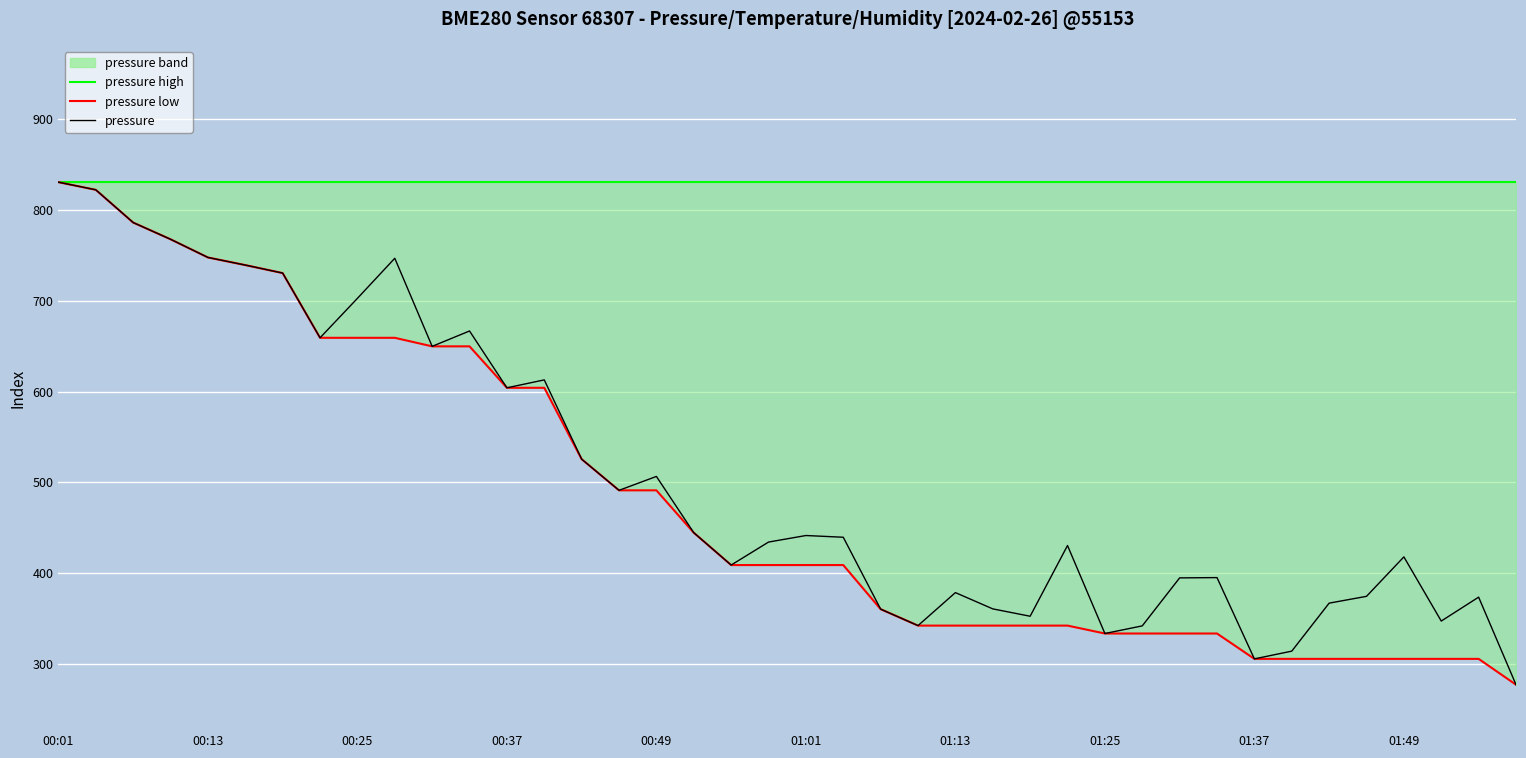

List the series in order of their peak value, lowest first.

pressure high, pressure low, pressure